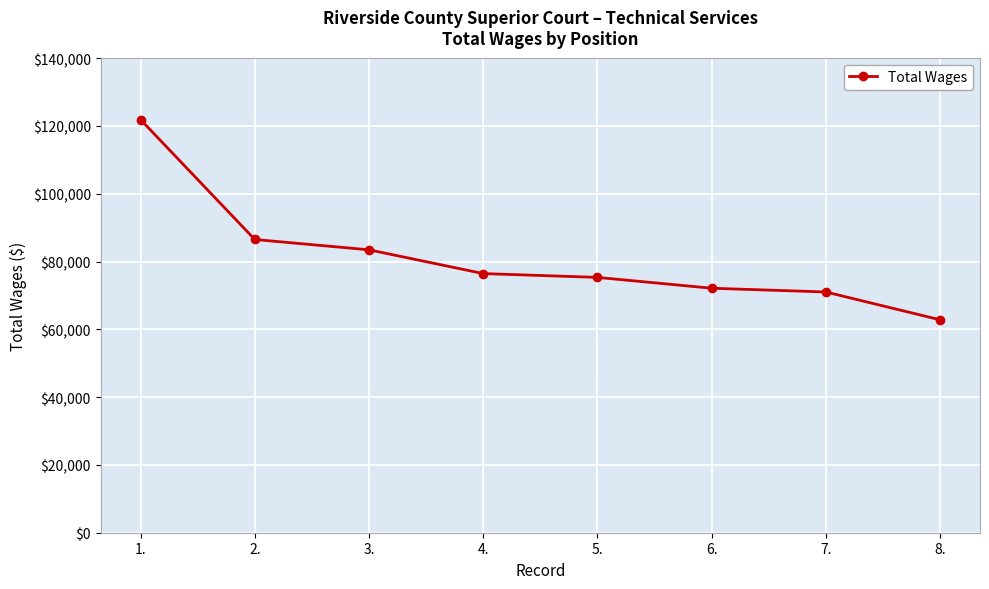

At which category does the chart reach its peak across all series?

1.